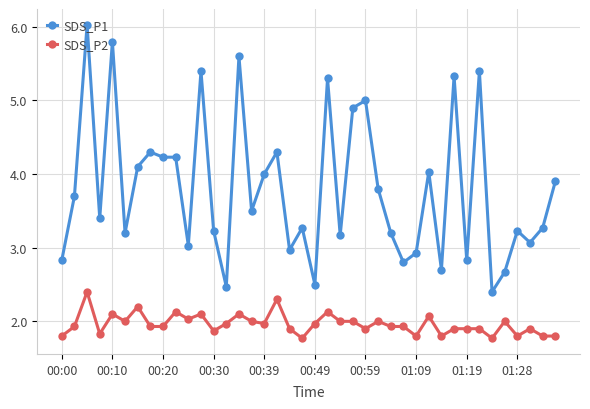

What is the lowest value of the SDS_P2 series?

1.8